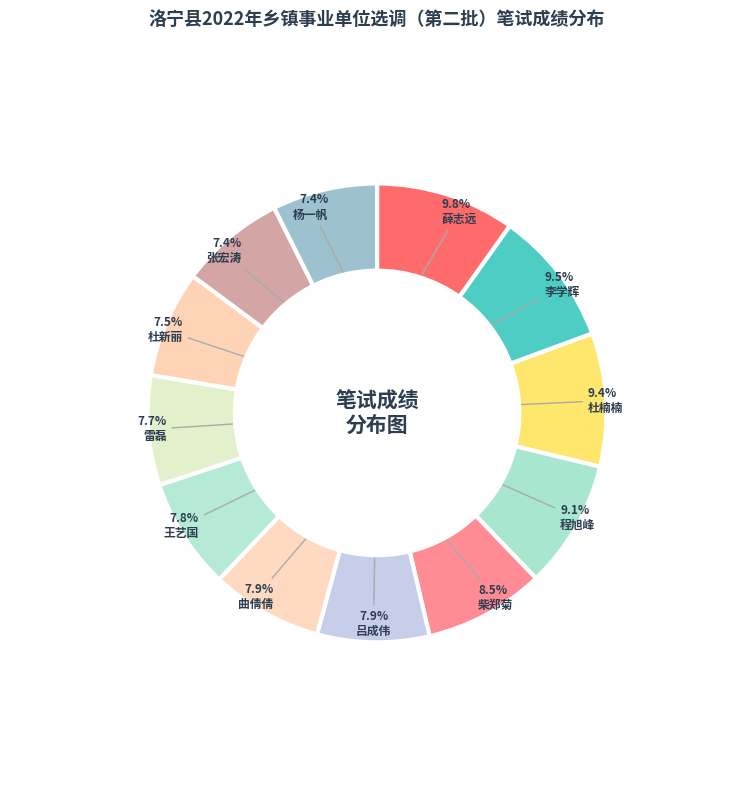

Is there any slice that represents more than half of the pie?

No